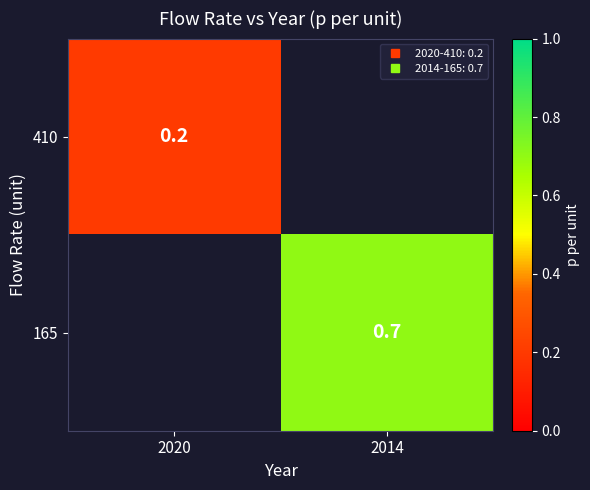

Count the number of data series in this chart.

2